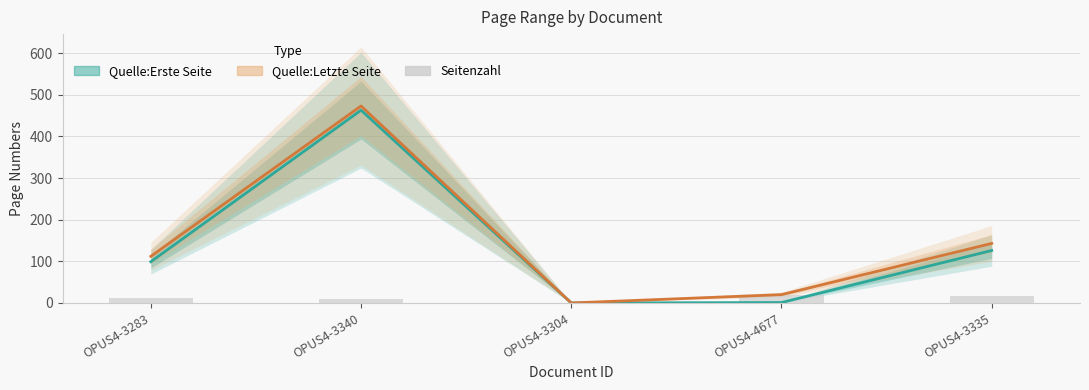

At which label is Seitenzahl closest to 10?

OPUS4-3340